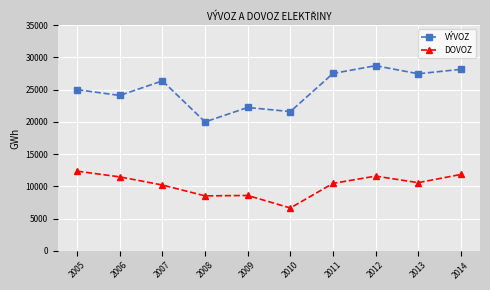

What is the difference between the maximum and minimum values in the VÝVOZ series?

8718